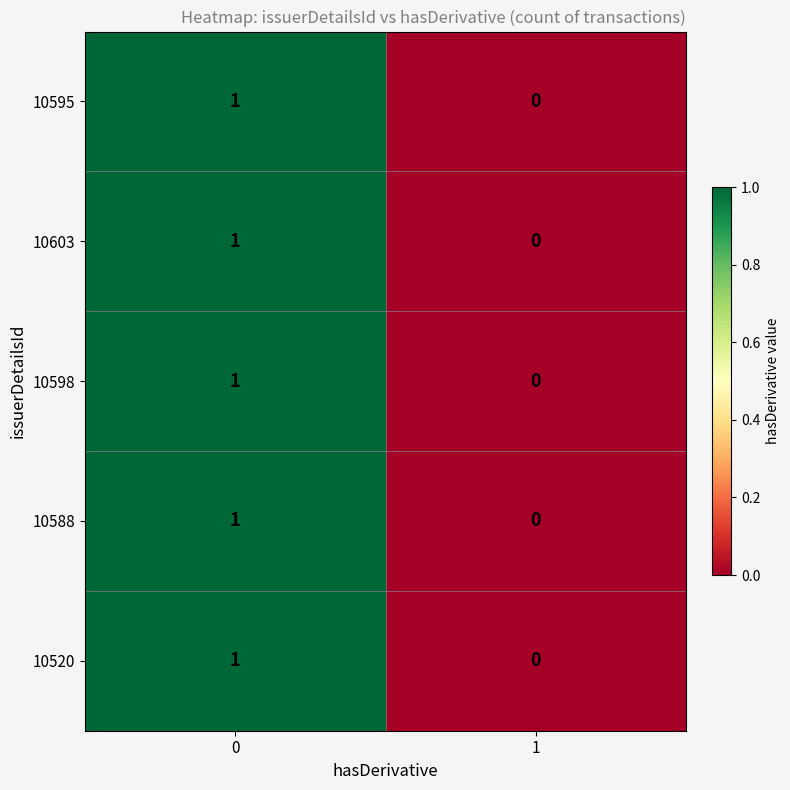

List the labels in order of 10603 value, smallest first.

1, 0